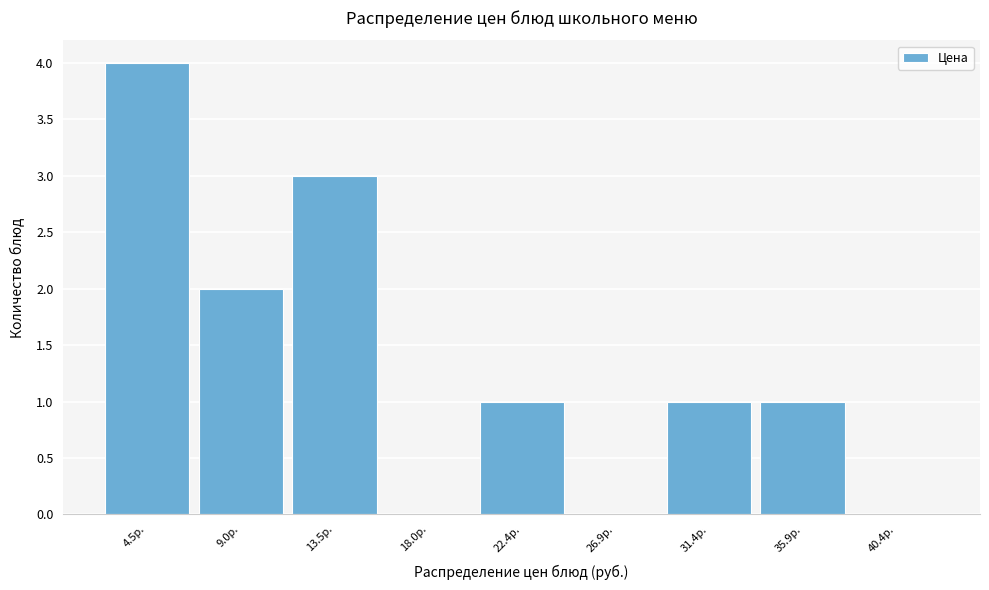

Reading left to right, extract all data points from this chart.

4.5р.=4	9.0р.=2	13.5р.=3	18.0р.=0	22.4р.=1	26.9р.=0	31.4р.=1	35.9р.=1	40.4р.=0